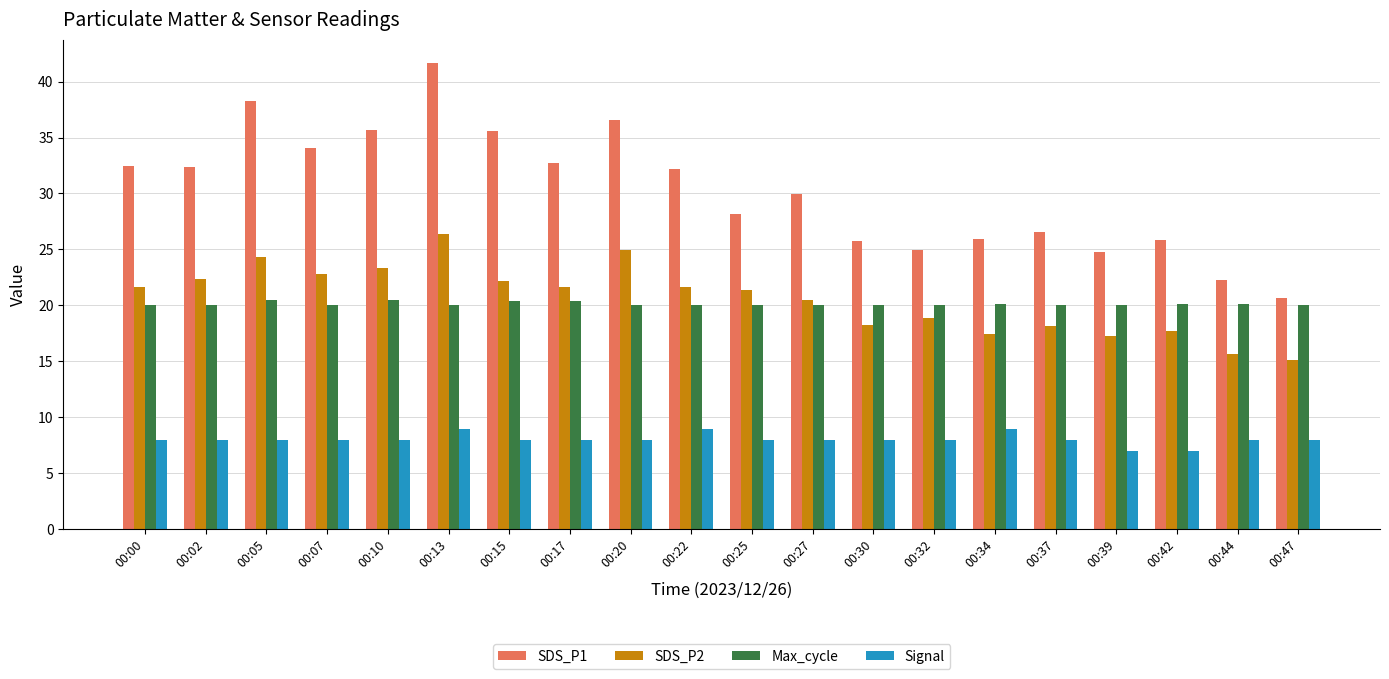

What is the maximum value for Signal?

9.0